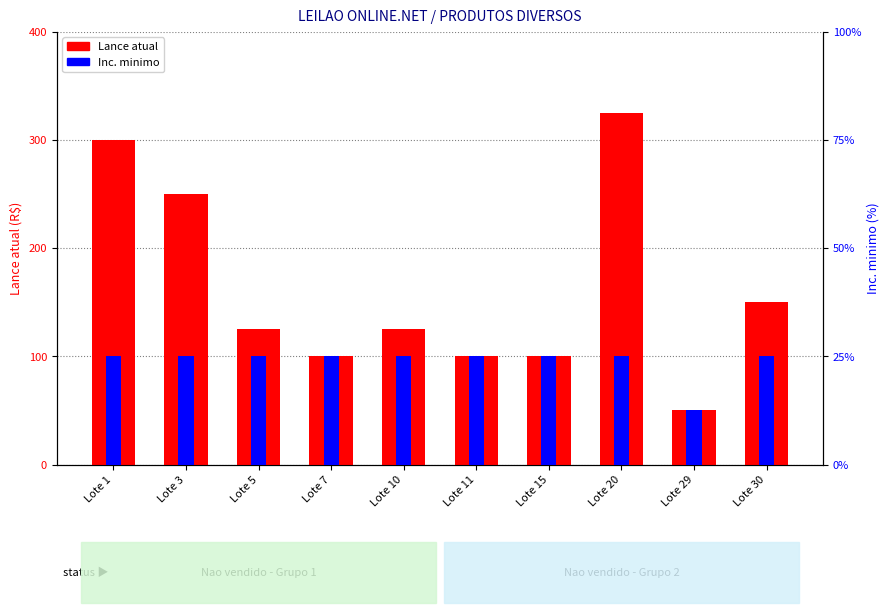

How many values in the Lance atual series exceed 125?

4